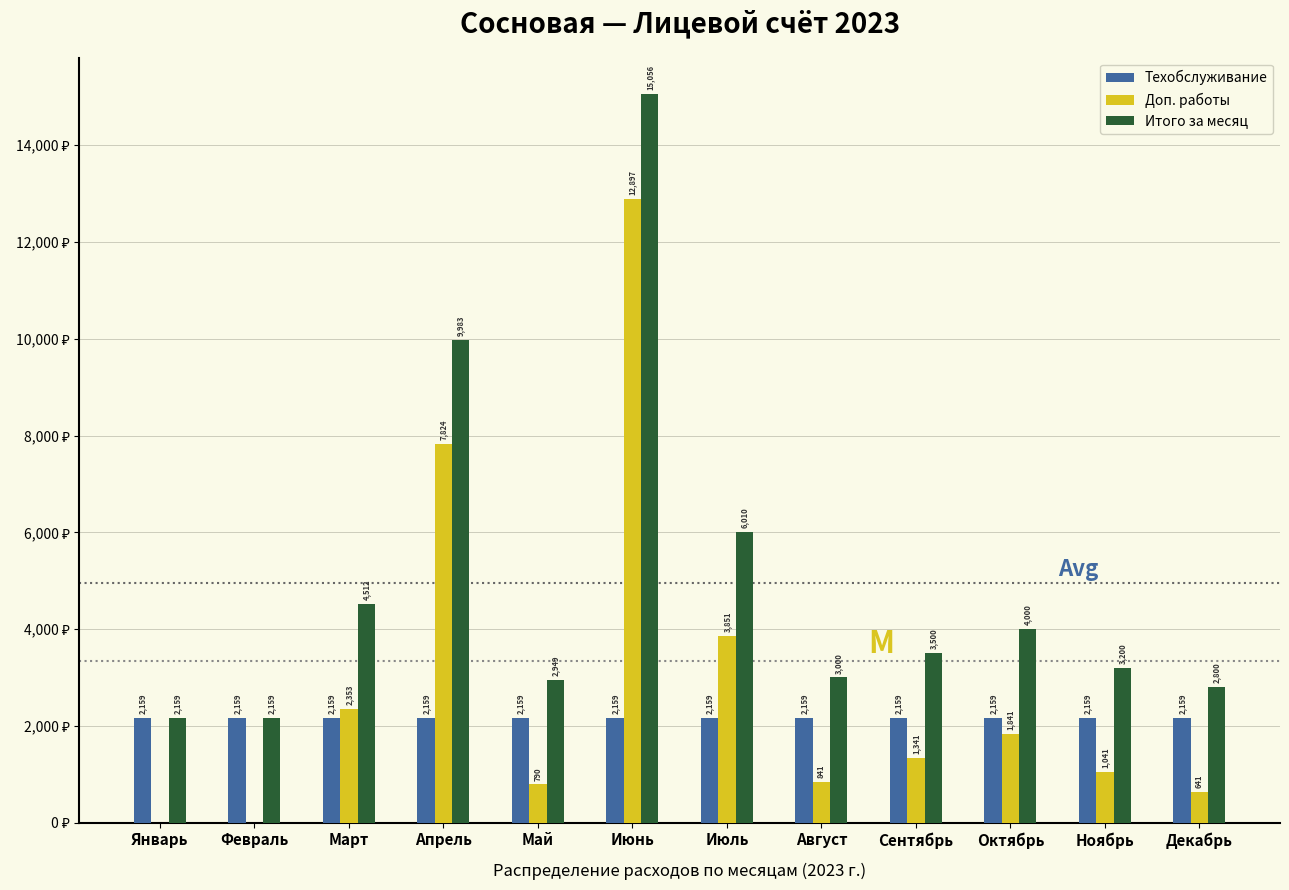

Which series has the largest total across all categories?

Итого за месяц